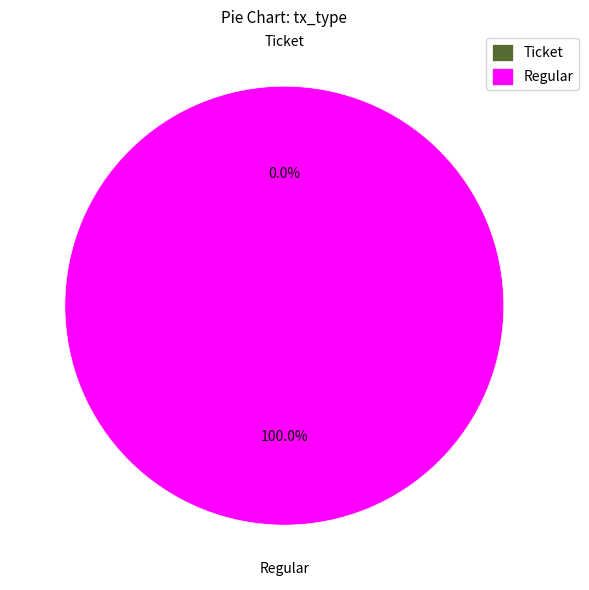

What is the change in value from Ticket to Regular?

+6